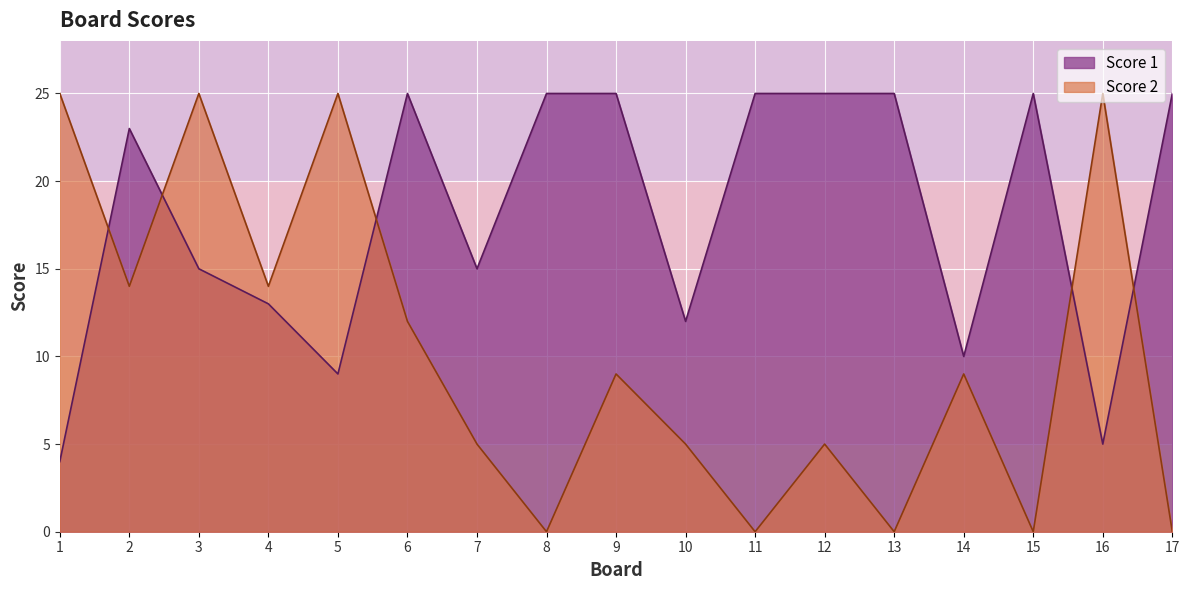

Does the chart display data point markers on the line(s)?

No